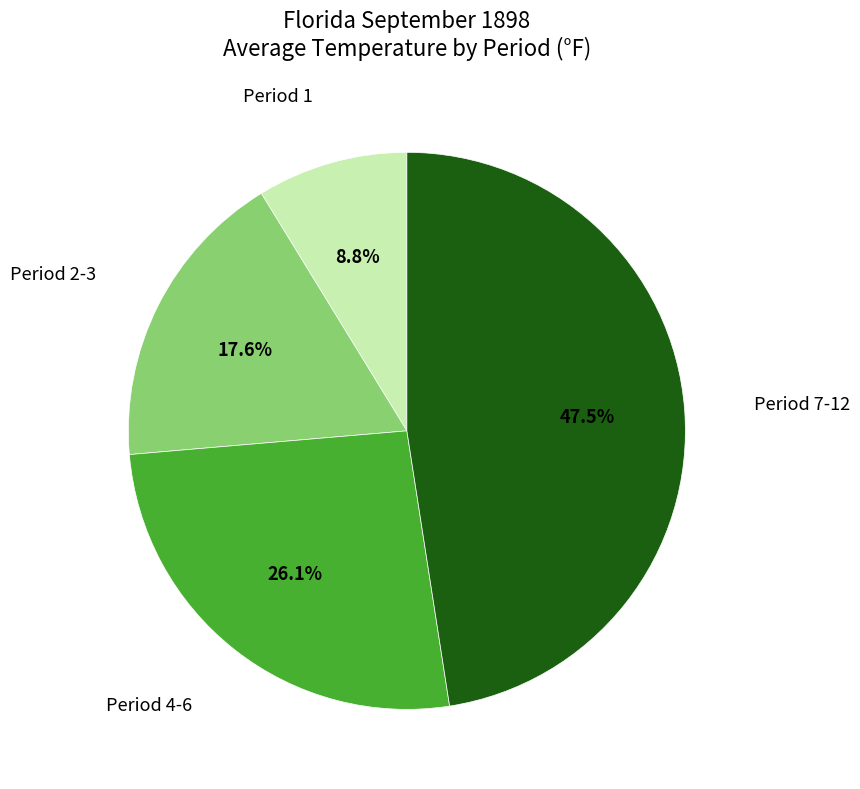

Is there a majority slice in this chart?

No